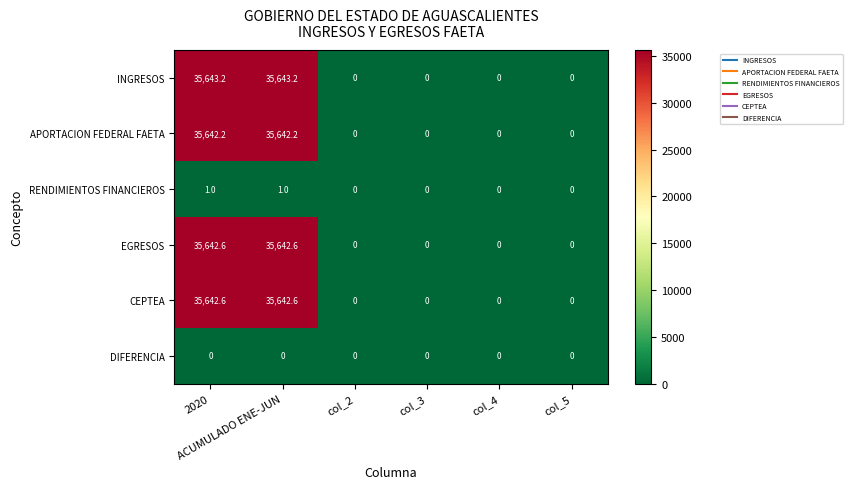

What is the greatest value displayed?

35643.2